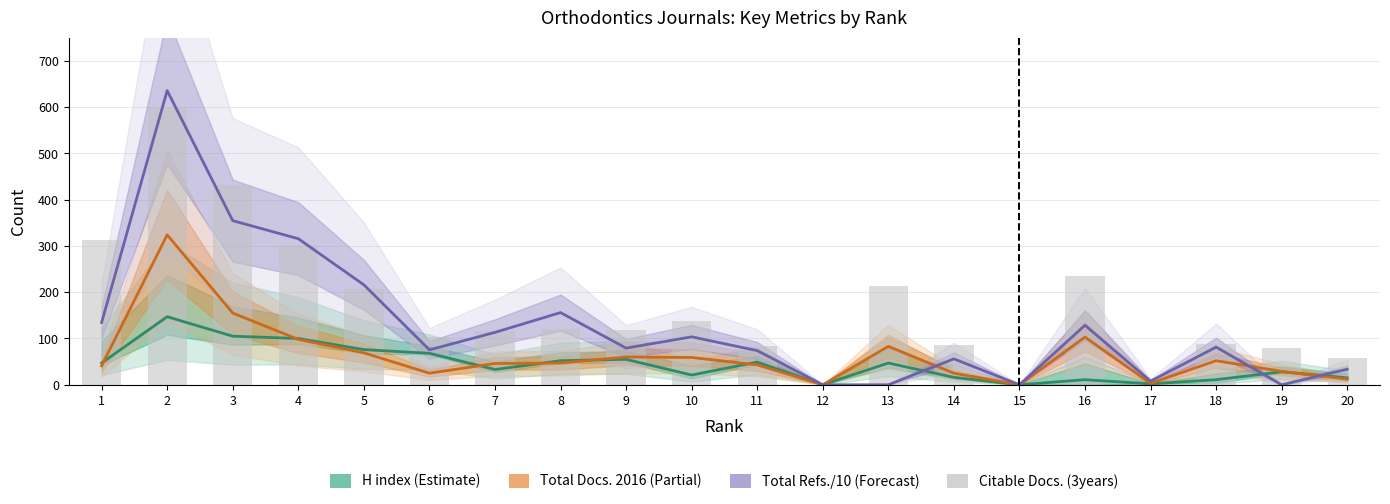

The value of H index (Estimate) at 6 is 68.0. True or false?

True